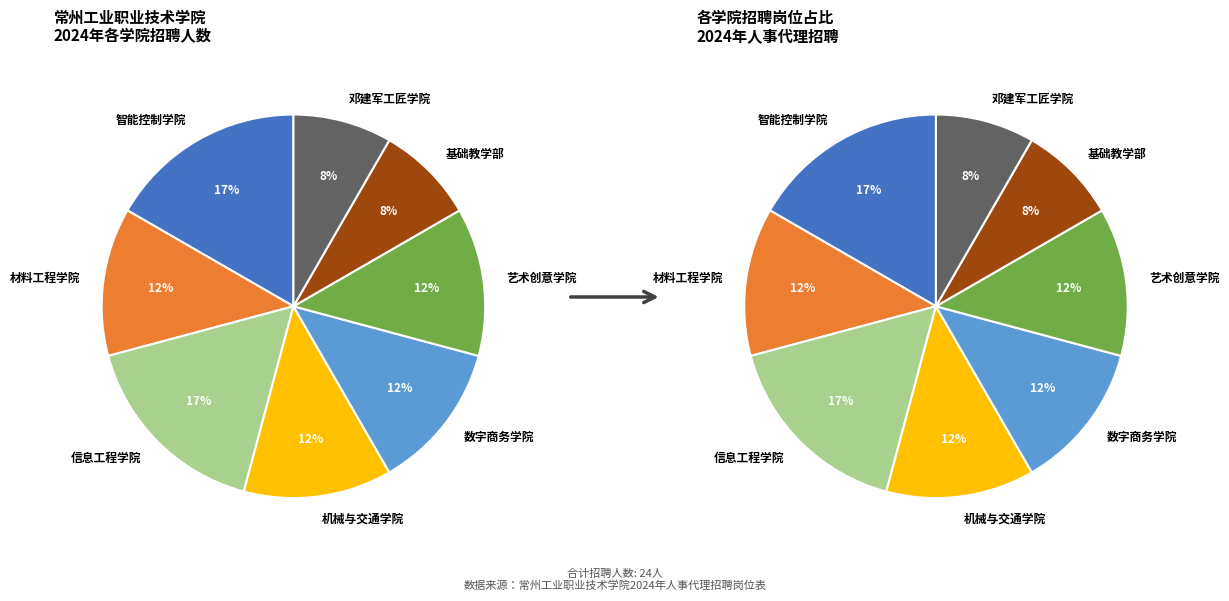

Count the number of slices in the pie.

8